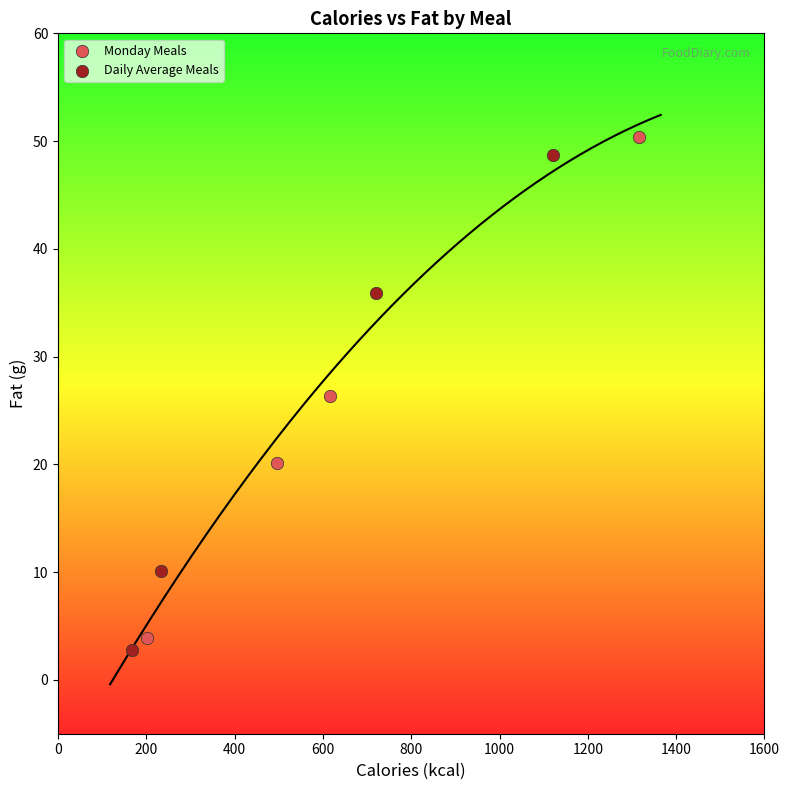

Which series has the largest Y range (max minus min)?

Monday Meals